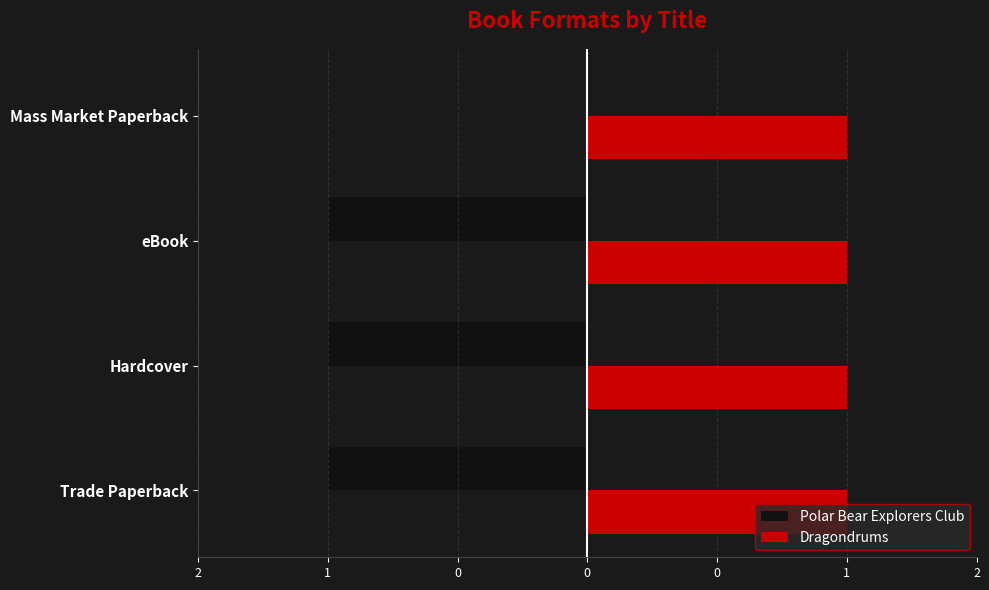

How many distinct data groups are displayed?

2